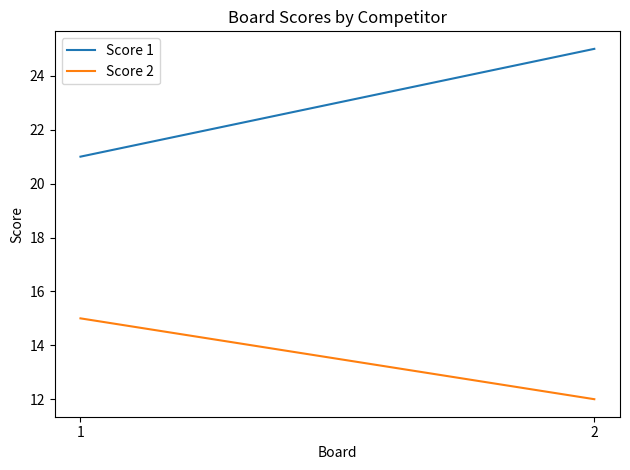

How many values in the Score 1 series are below 25?

1